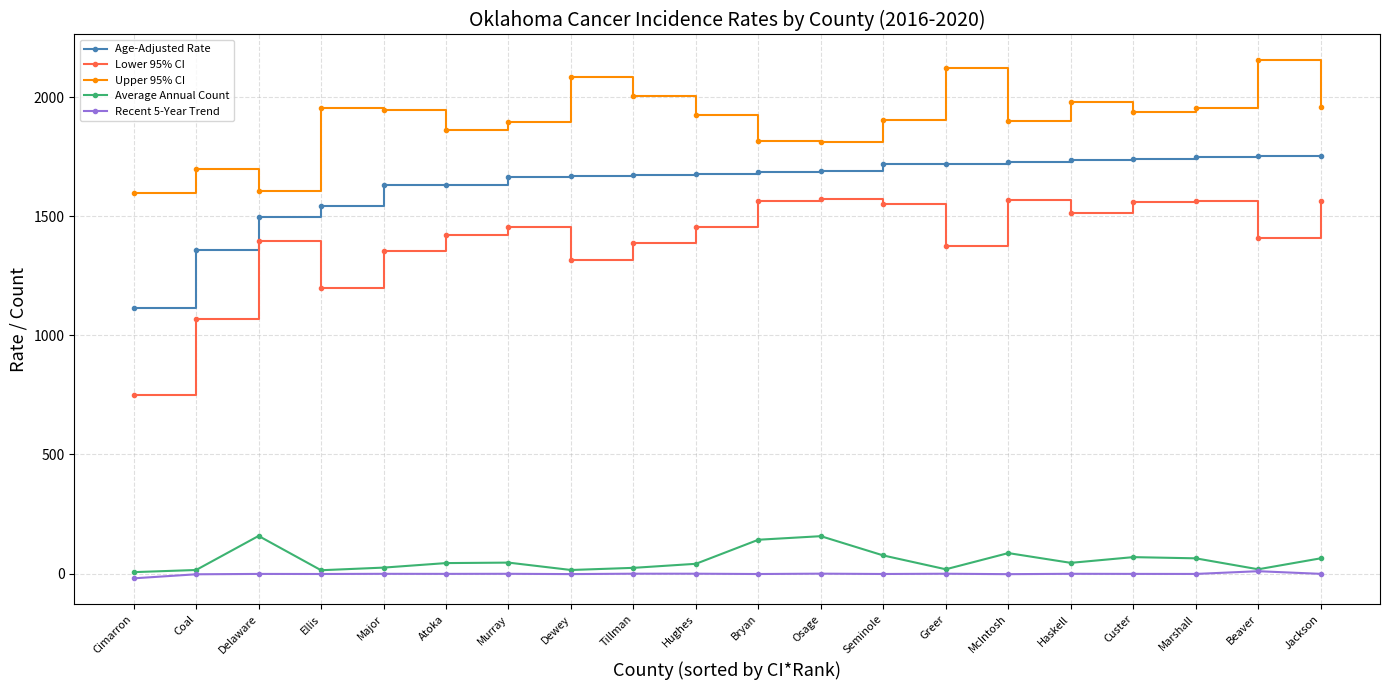

Count the number of data series in this chart.

5